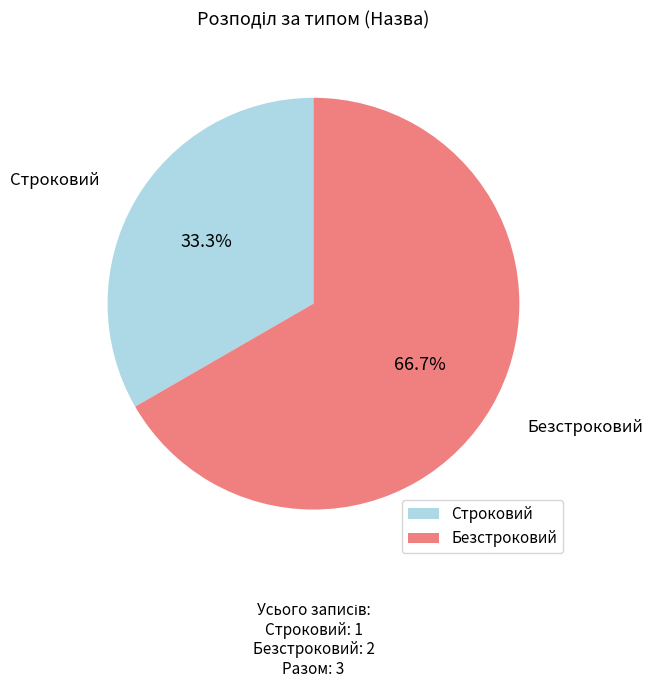

Rank the categories by value from lowest to highest.

Строковий, Безстроковий